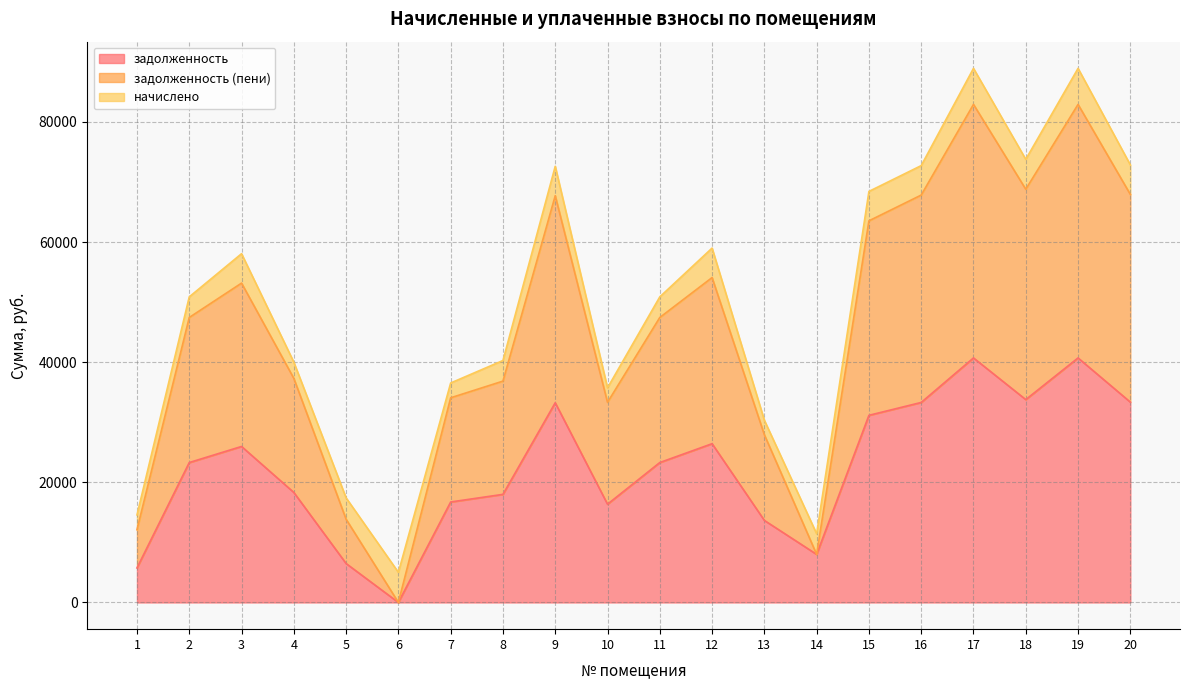

How many lines are shown in the chart?

3